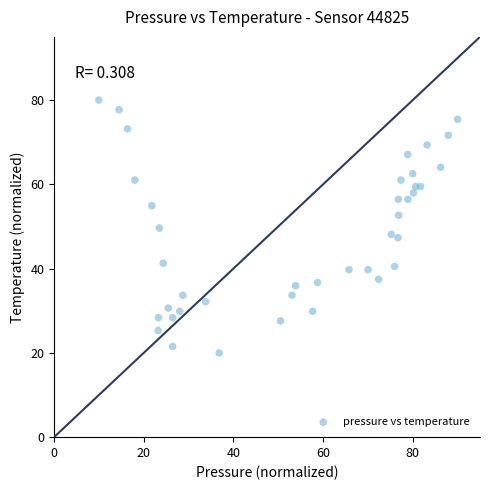

What is the range of X values (max minus min)?

80.0